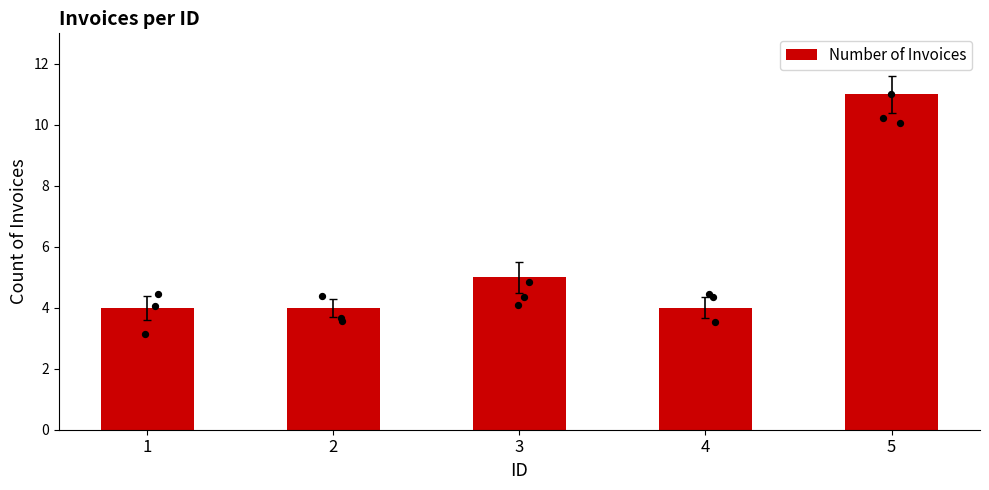

What is the change in value from 1 to 5?

+7